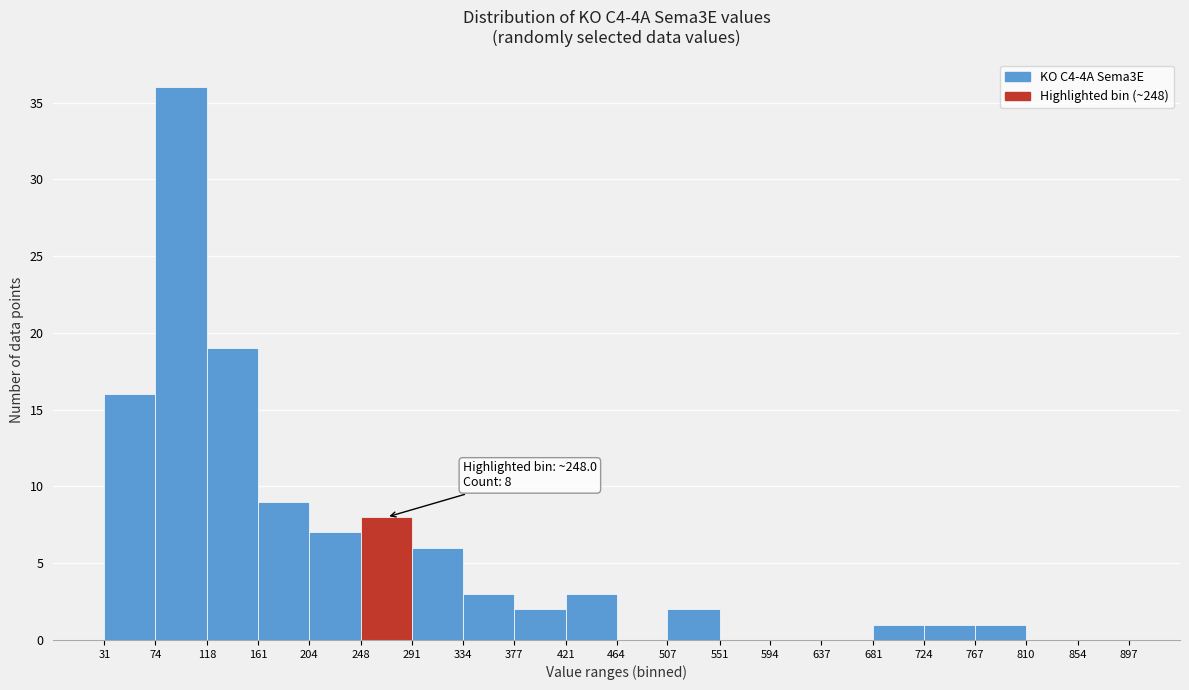

Over which range of the x-axis is the bar tallest?

74 to 118